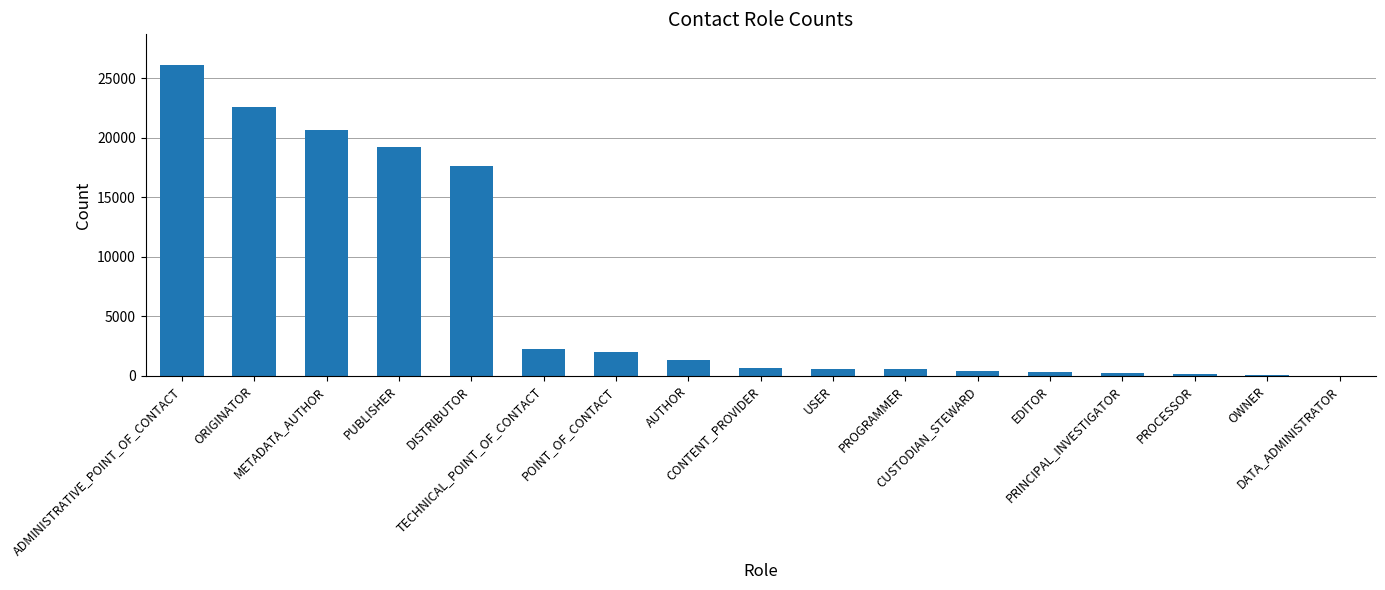

What is the maximum value shown in the chart?

26096